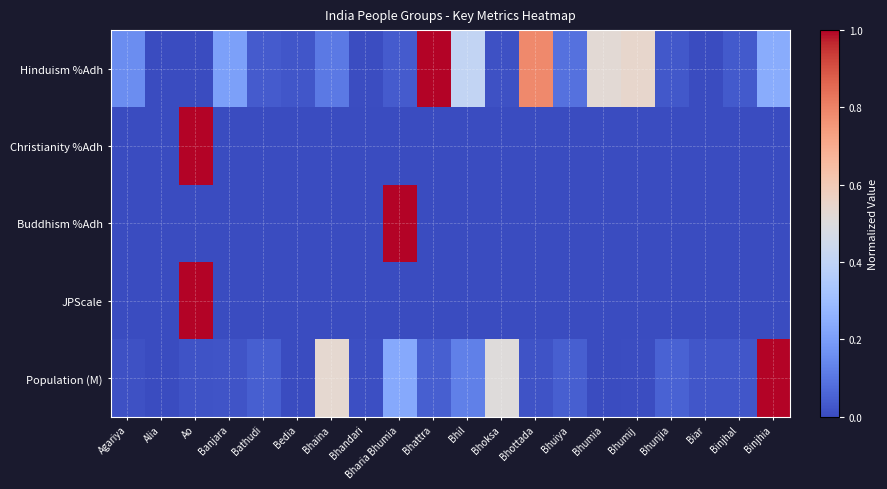

Count the number of categories in the chart.

20